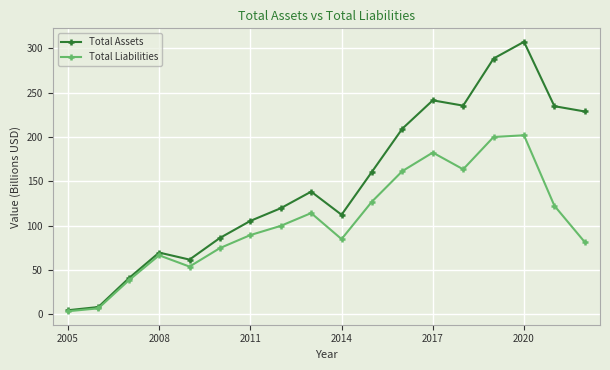

What is the value of the Total Assets point at the 10th from the left?

112.4